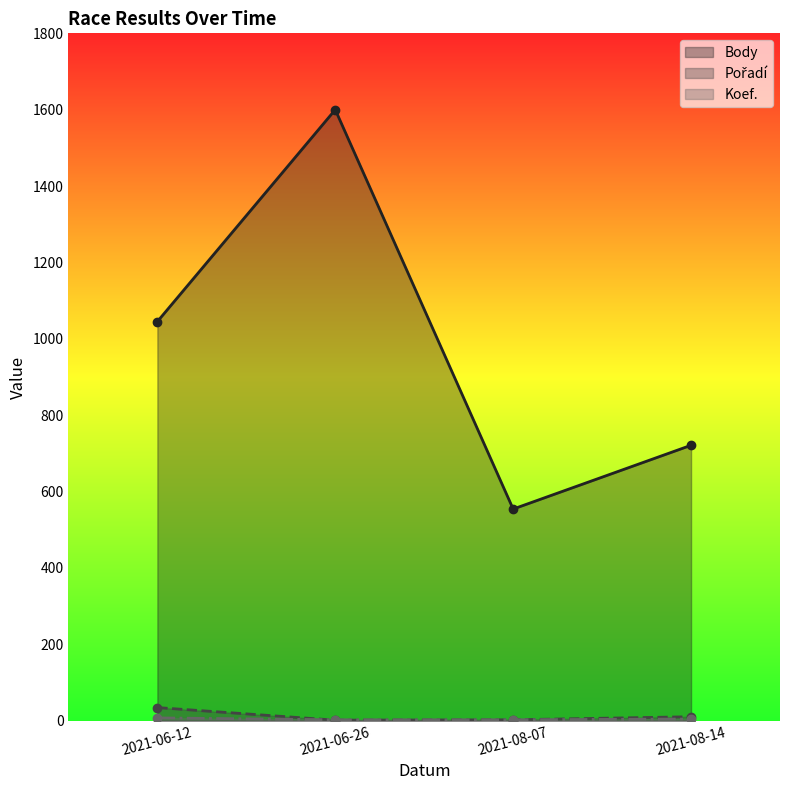

The value of Pořadí at 2021-08-14 is 14. True or false?

False